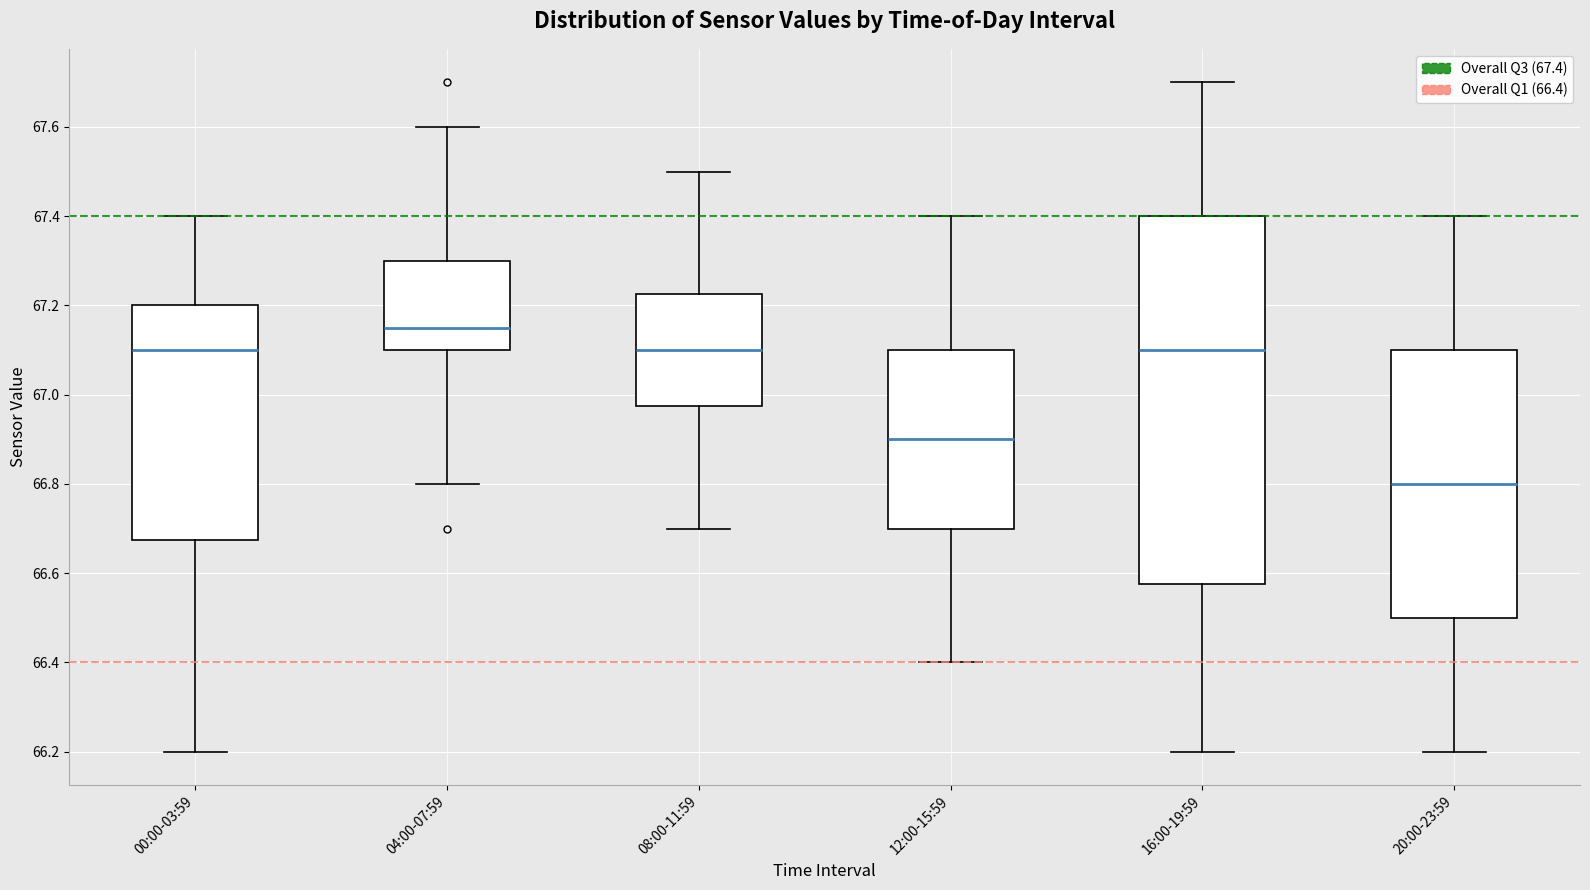

Comparing the boxes themselves (not the whiskers), which one is the tallest?

16:00-19:59